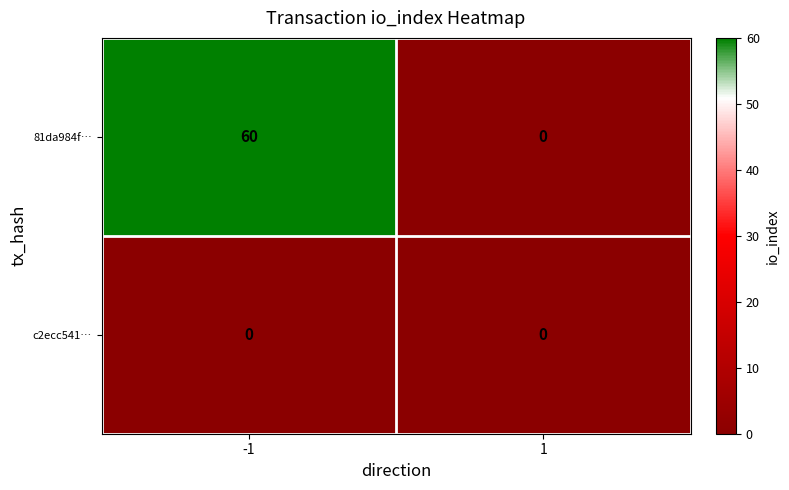

Reading left to right, what are all the values shown in this chart?

81da984f…: -1=60	1=0
c2ecc541…: -1=0	1=0